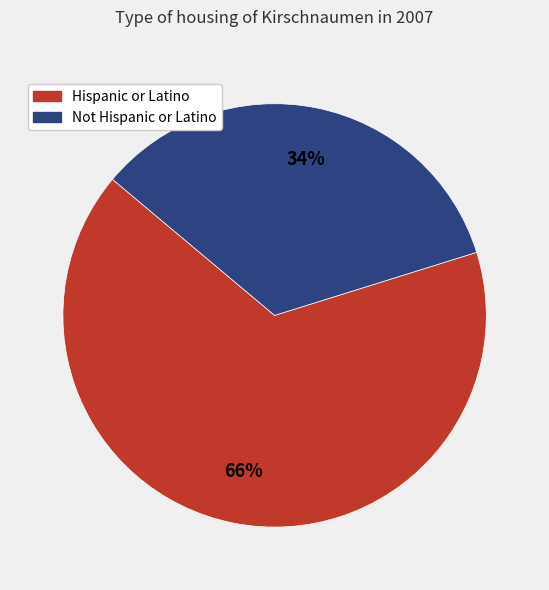

Do Hispanic or Latino and Not Hispanic or Latino together represent more than half of the pie?

Yes